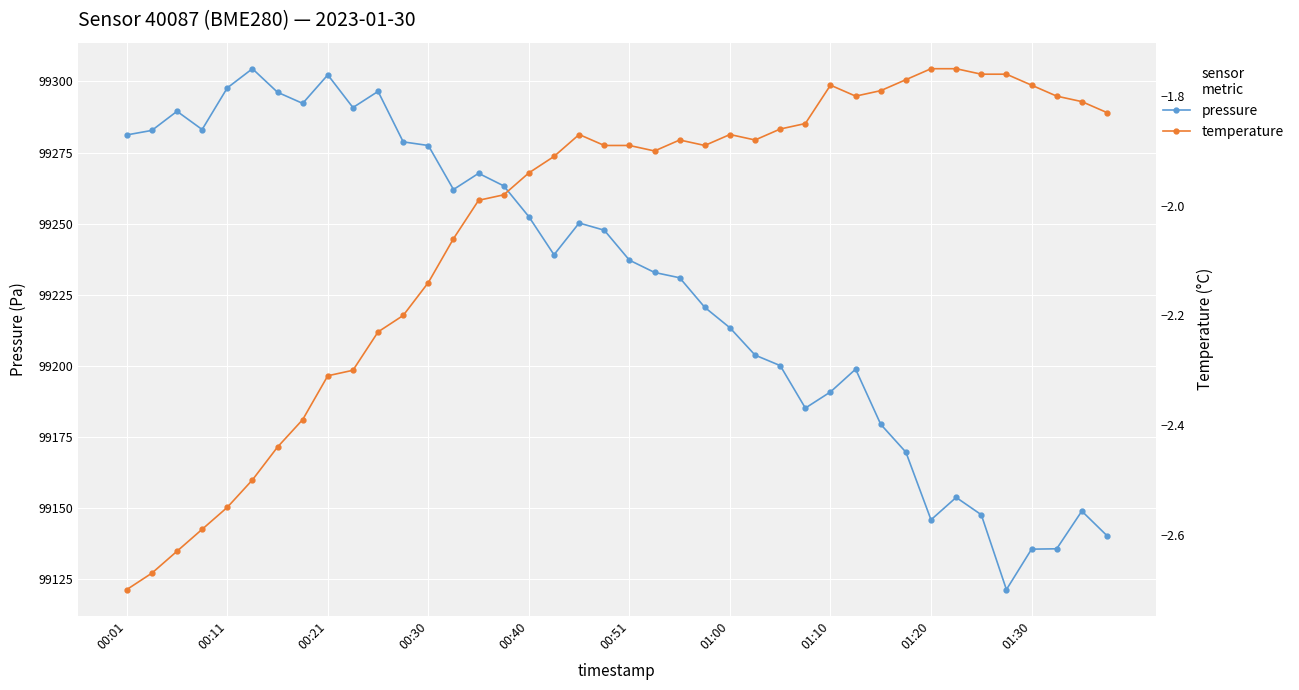

True or false: pressure has more than 2 interior local peaks.

True